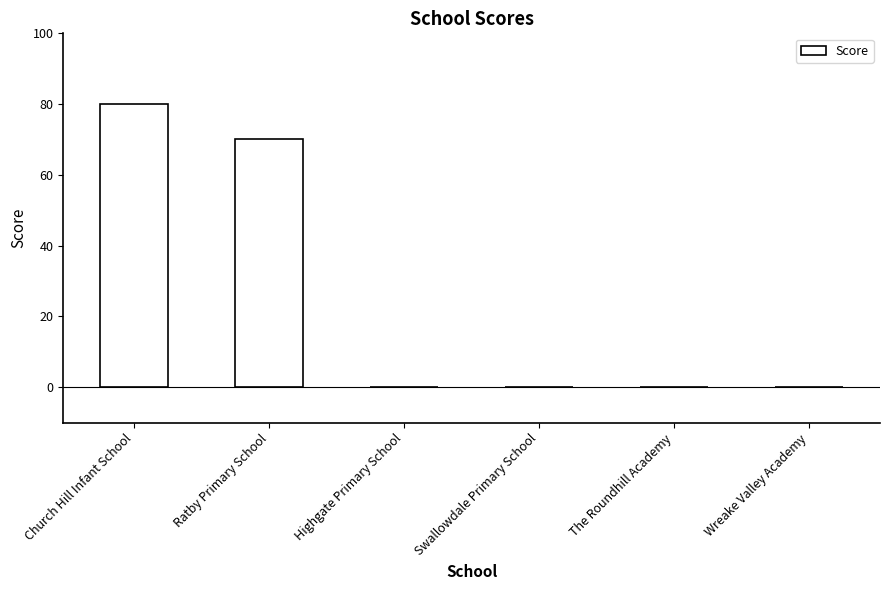

What is the change in value from Ratby Primary School to Highgate Primary School?

-70